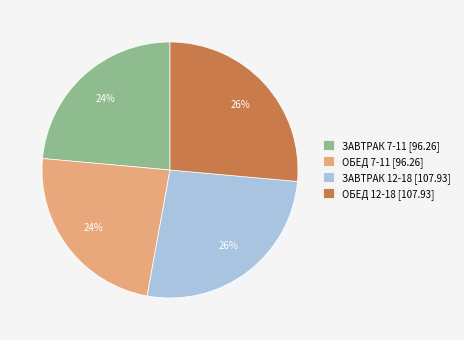

Is ЗАВТРАК 7-11 [96.26] the majority of the pie?

No